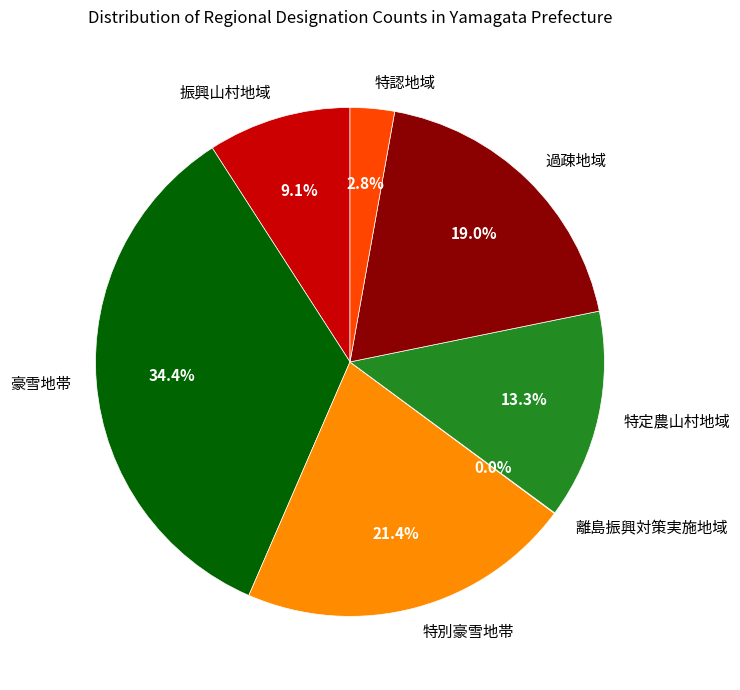

What is the total percentage of 特認地域 and 特定農山村地域?

16.1%